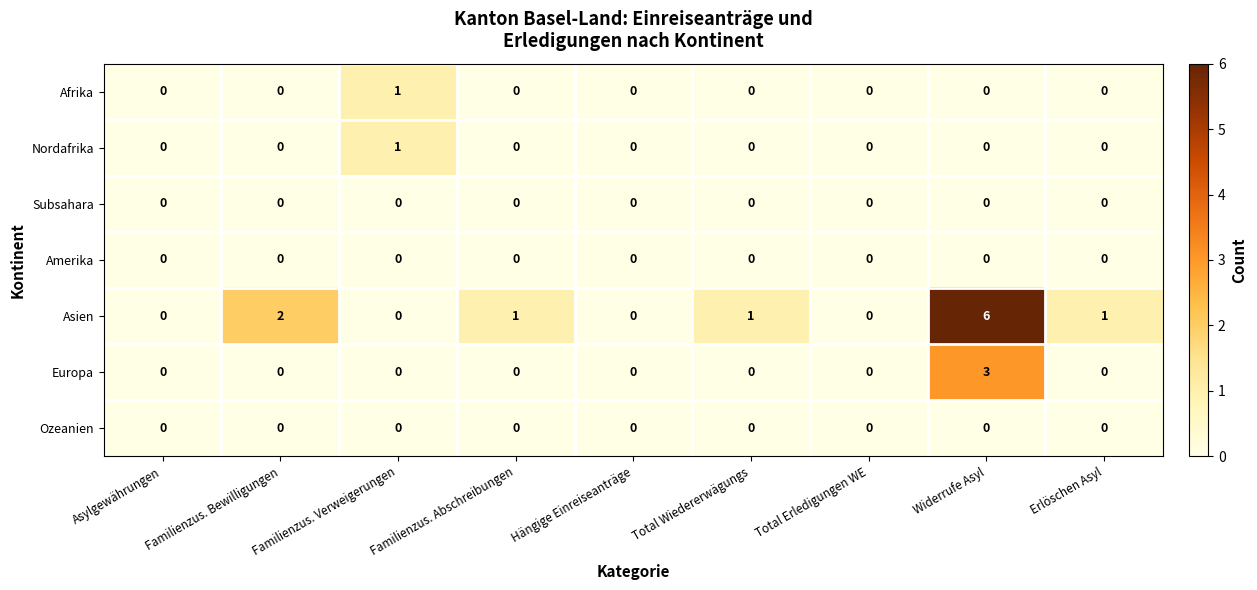

How many data points does each series have?

9